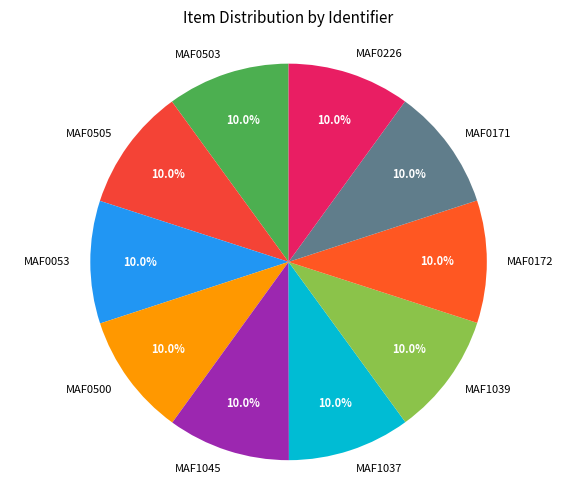

Is there any slice that represents more than half of the pie?

No